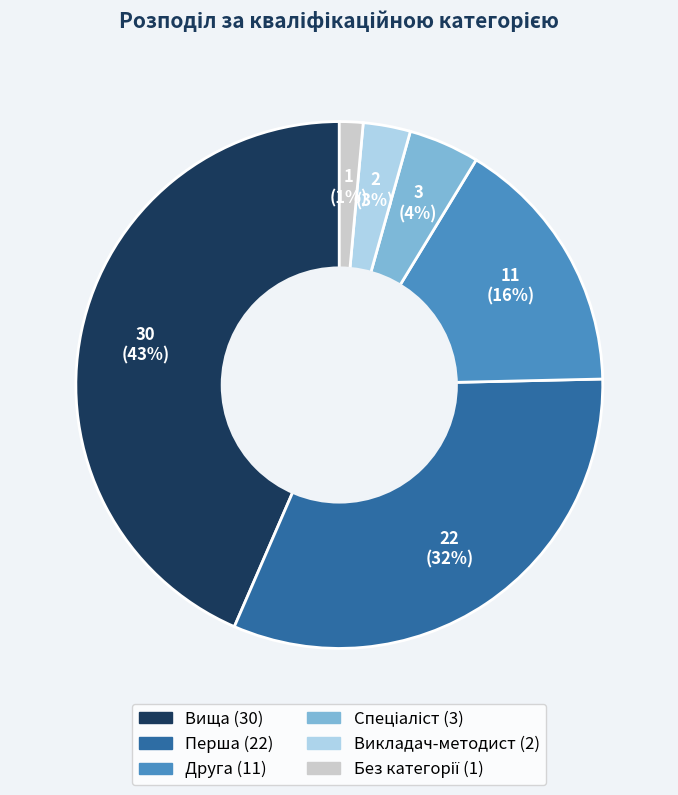

Is there any slice that represents more than half of the pie?

No